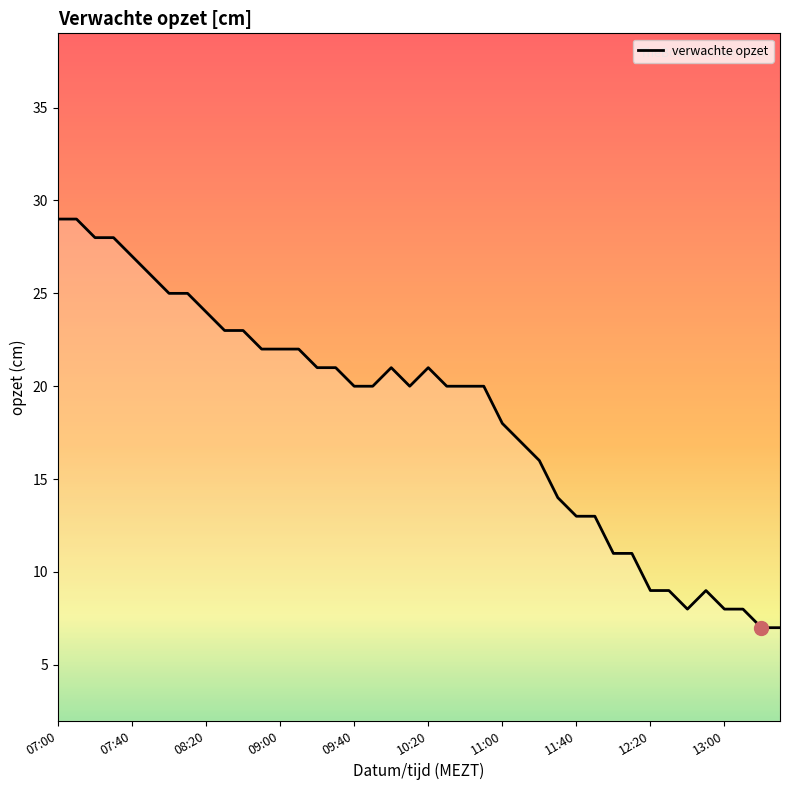

What is the smallest value displayed?

7